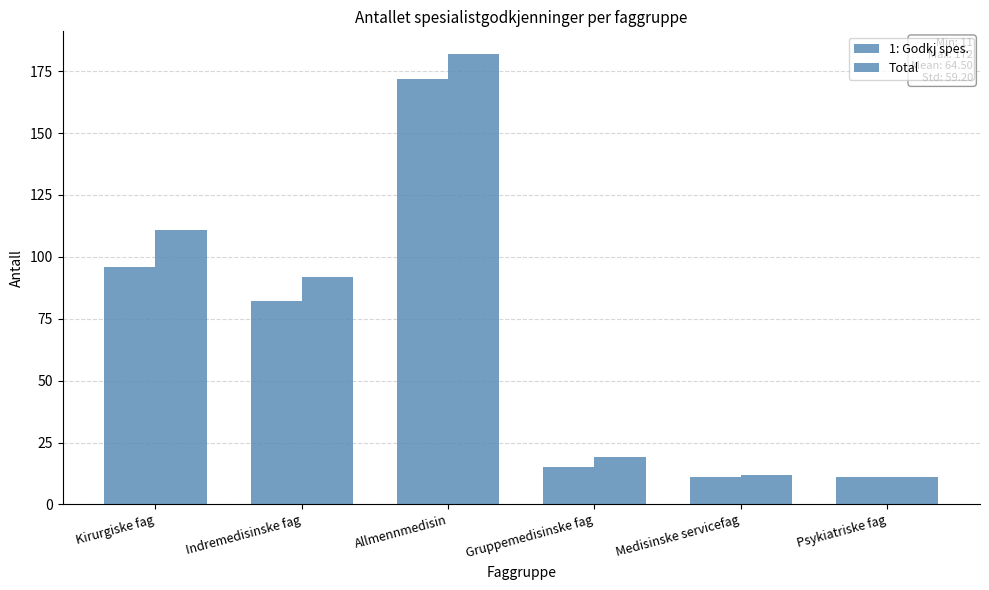

How many distinct data groups are displayed?

2